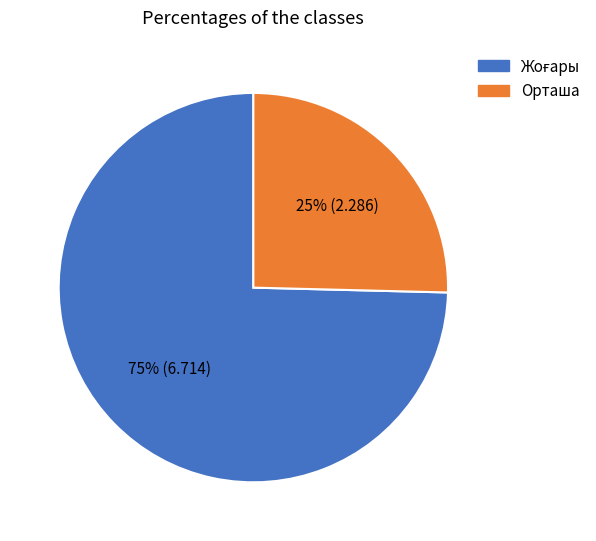

True or false: Орташа accounts for 14% of the total.

False